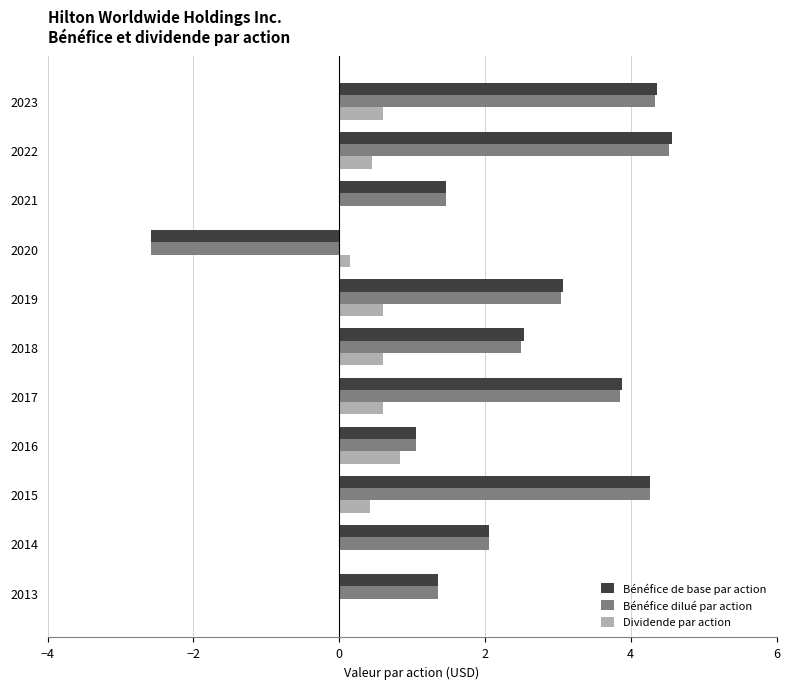

Count the number of categories in the chart.

11